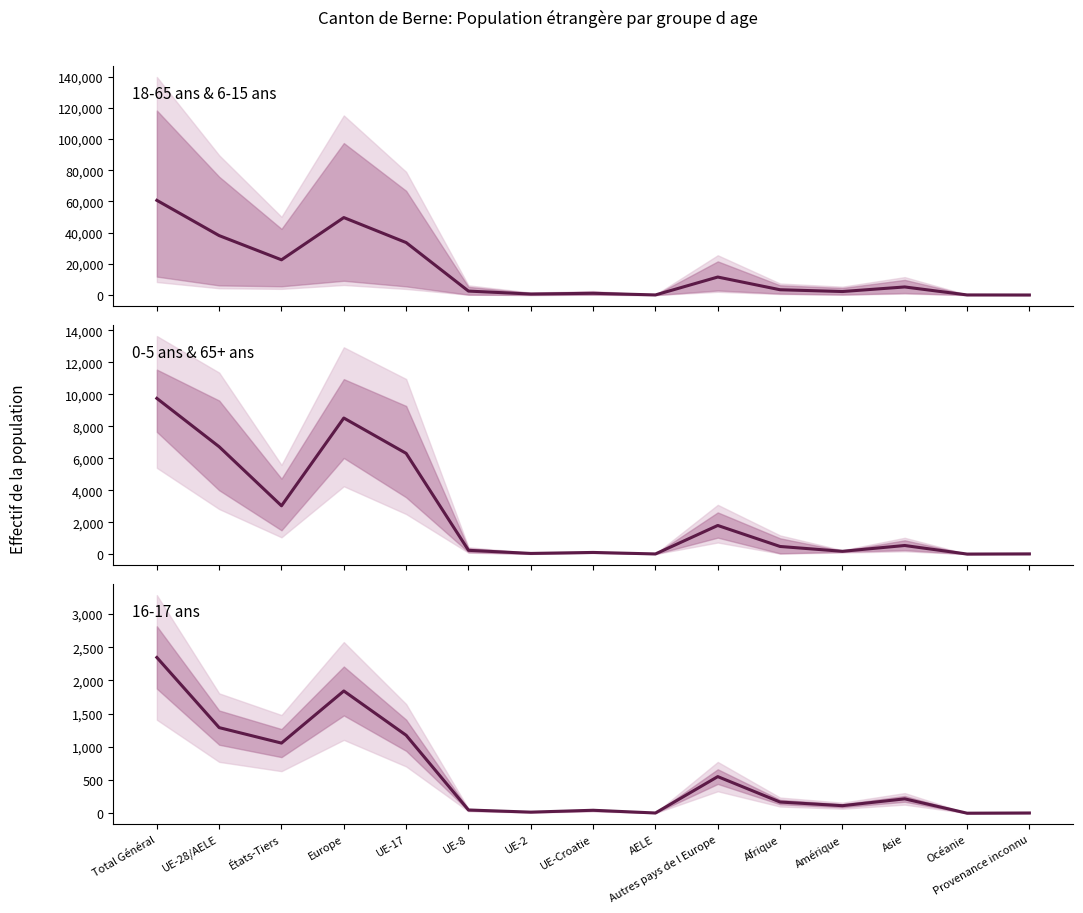

Is it true that 18-65 ans Total (mean) equals 5211.0 at Asie?

True